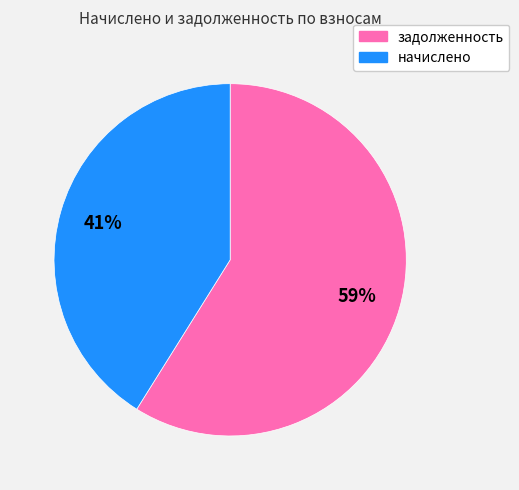

Is there a majority slice in this chart?

Yes